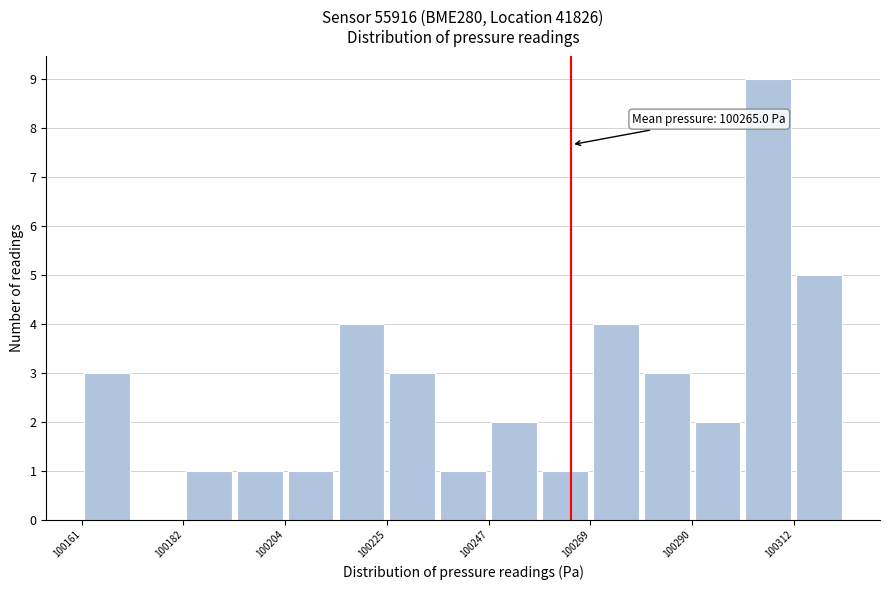

Around what value on the x-axis is the tallest bar? Give the approximate position of its centre, as read against the axis.

100305